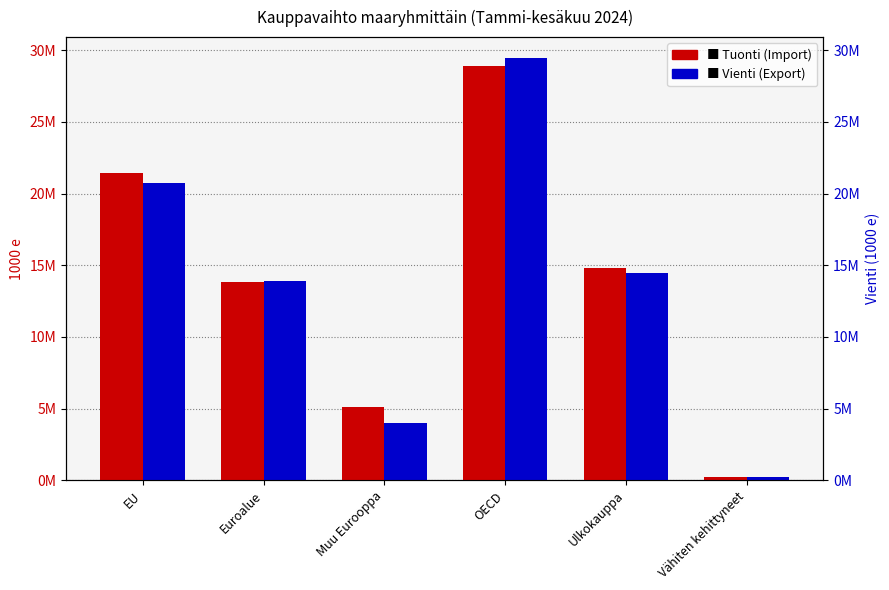

What is the label of the 1st bar from the left?

EU